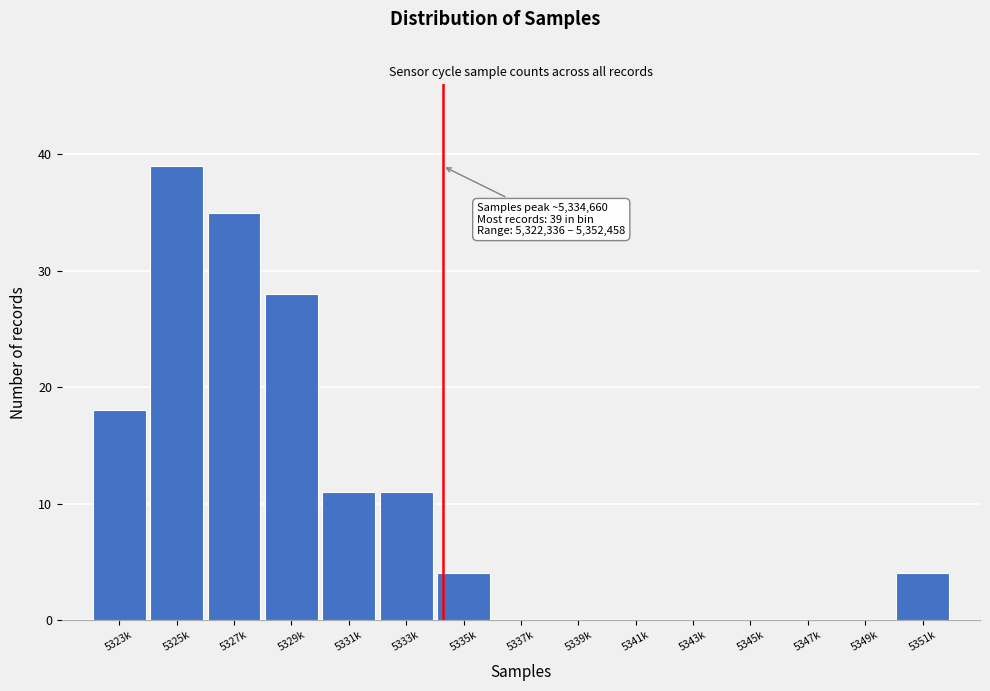

Reading left to right, extract all data points from this chart.

5323k=18	5325k=39	5327k=35	5329k=28	5331k=11	5333k=11	5335k=4	5337k=0	5339k=0	5341k=0	5343k=0	5345k=0	5347k=0	5349k=0	5351k=4